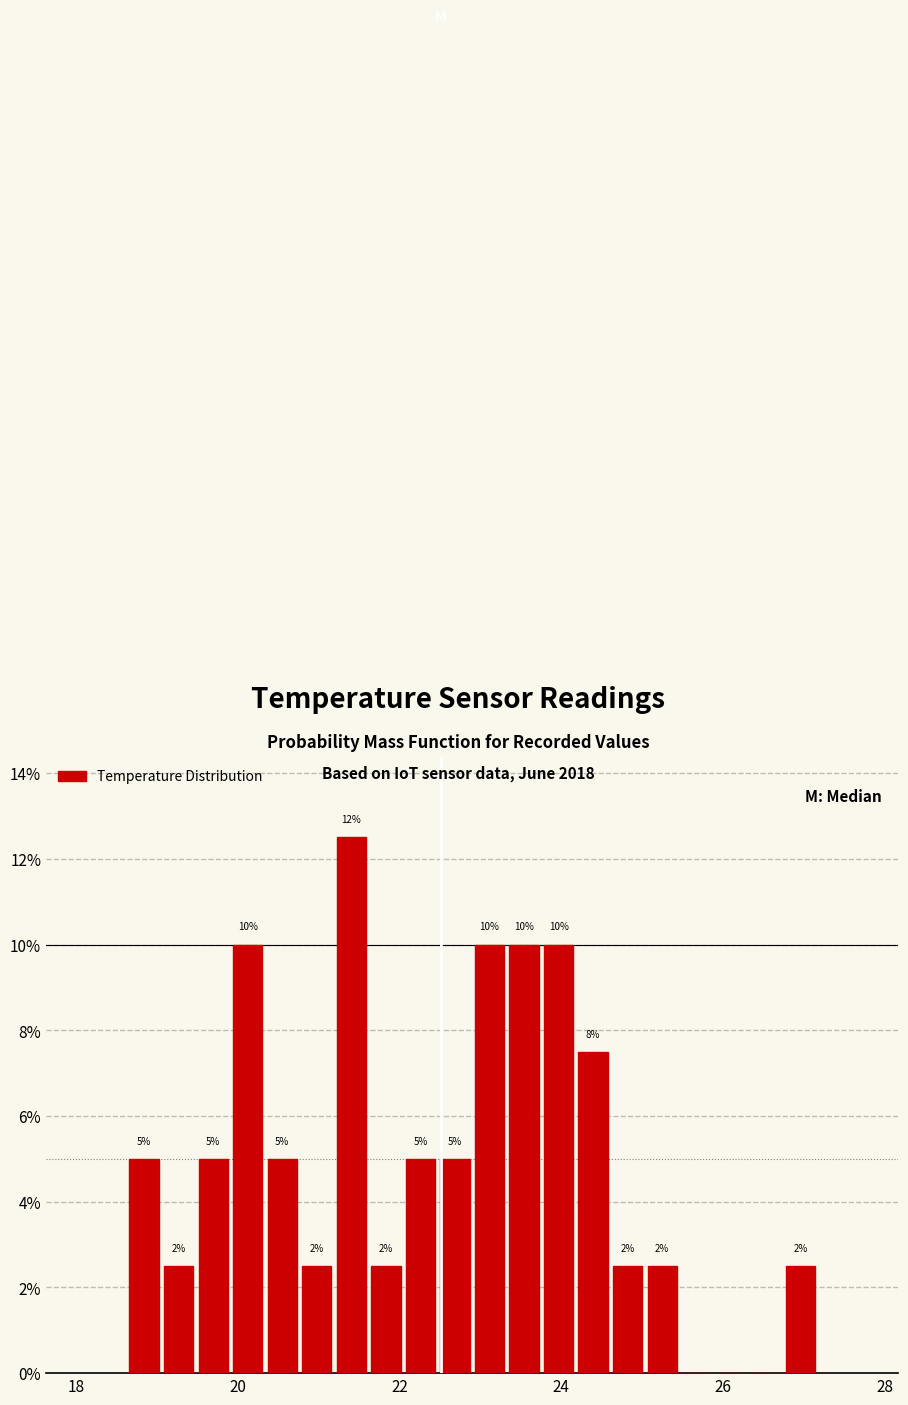

Read against the x-axis, roughly where is the centre of the tallest bar?

21.4